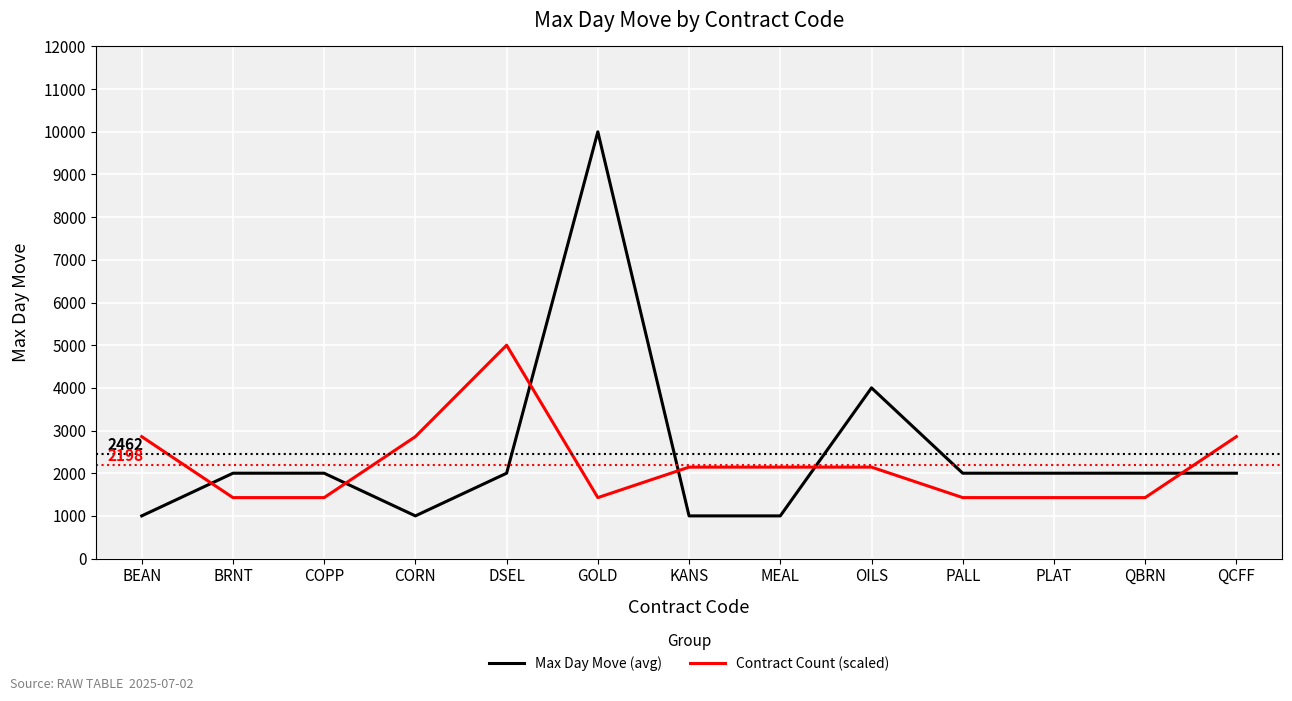

Which series has the widest spread of values?

Max Day Move (avg)